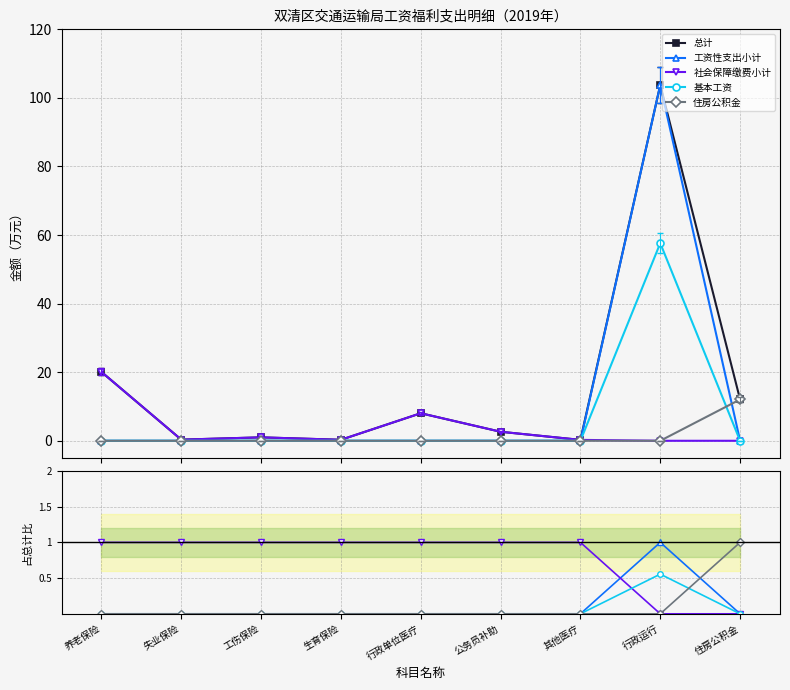

At which category does the chart reach its minimum across all series?

养老保险